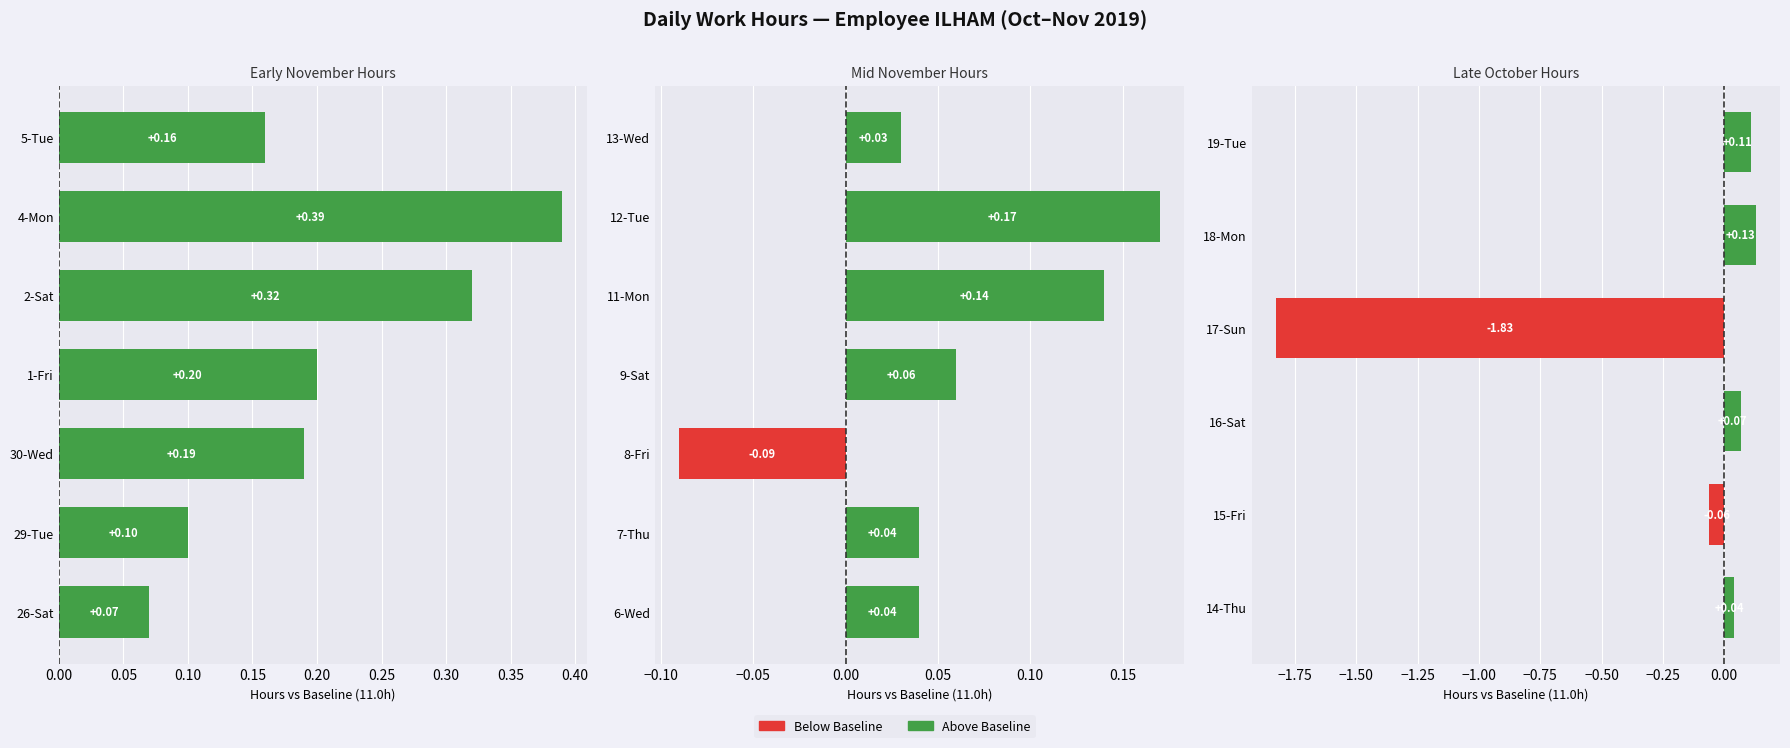

Is it true that the value at 0.10 is 0.0?

False